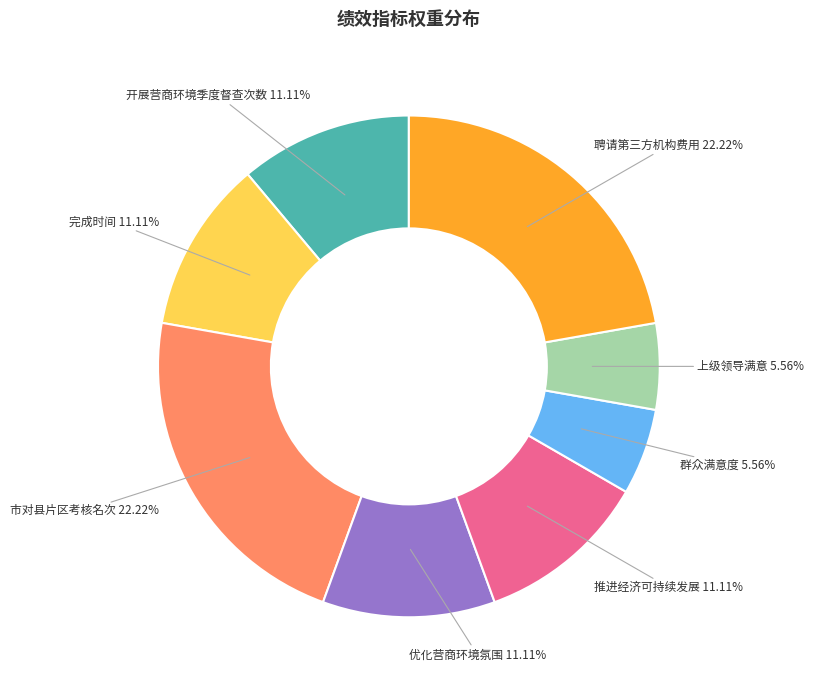

To the nearest percent, what is the difference between the largest and smallest slice percentages?

17%